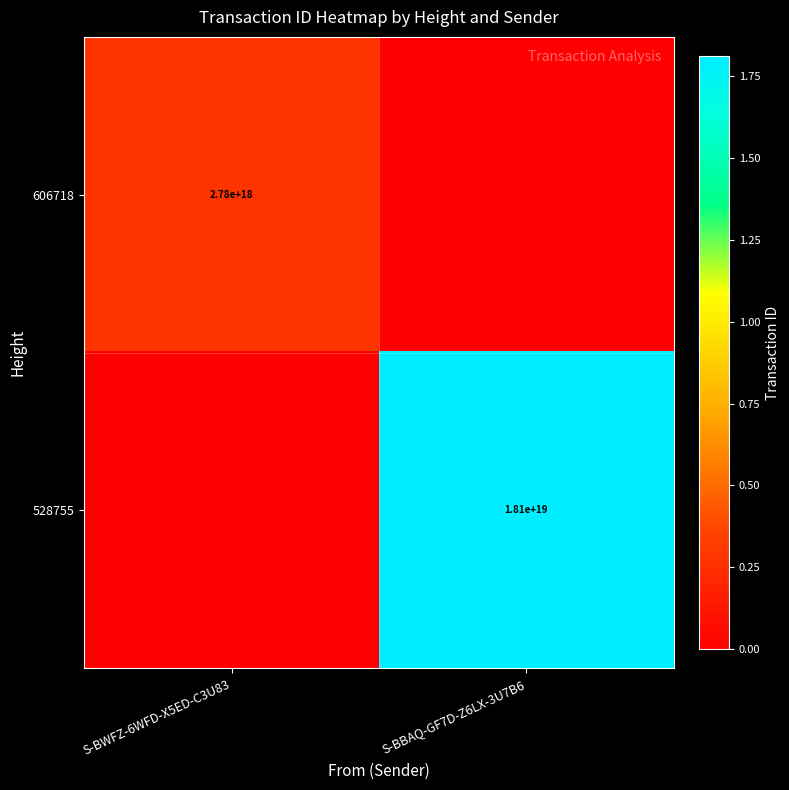

Is it true that 528755 equals 28270699169836515328 at S-BBAQ-GF7D-Z6LX-3U7B6?

False